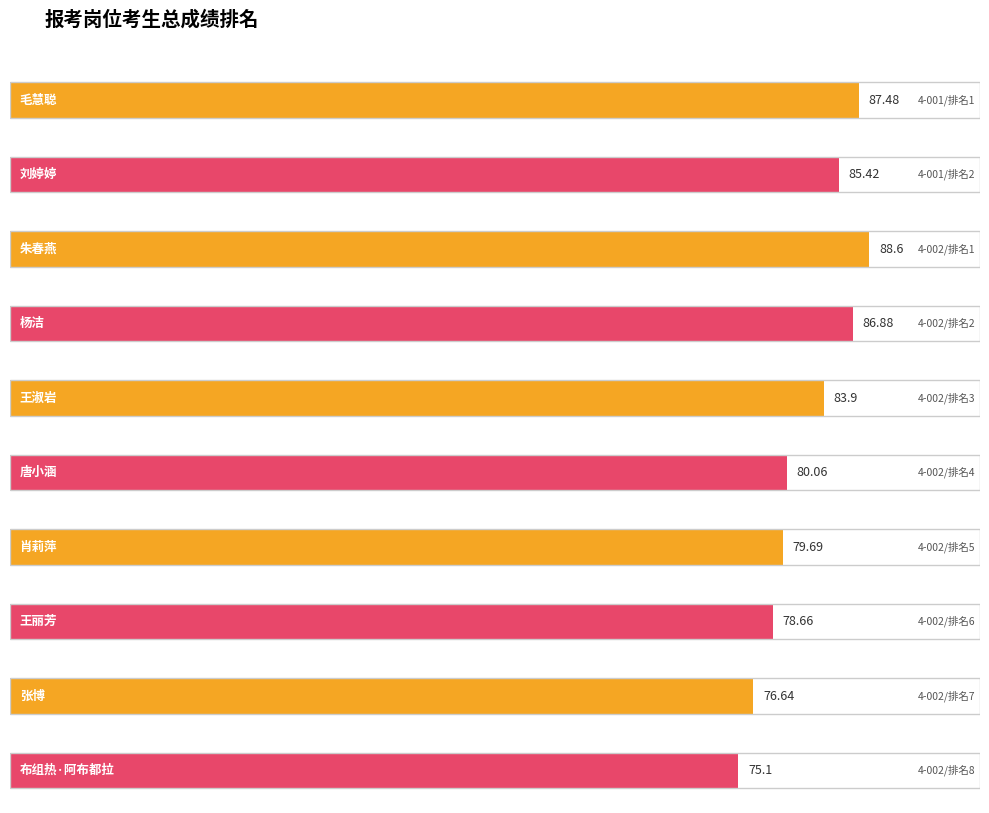

Reading left to right, extract all data points from this chart.

毛慧聪=87.5	刘婷婷=85.4	朱春燕=88.6	杨洁=86.9	王淑岩=83.9	唐小涵=80.1	肖莉萍=79.7	王丽芳=78.7	张博=76.6	布组热·阿布都拉=75.1